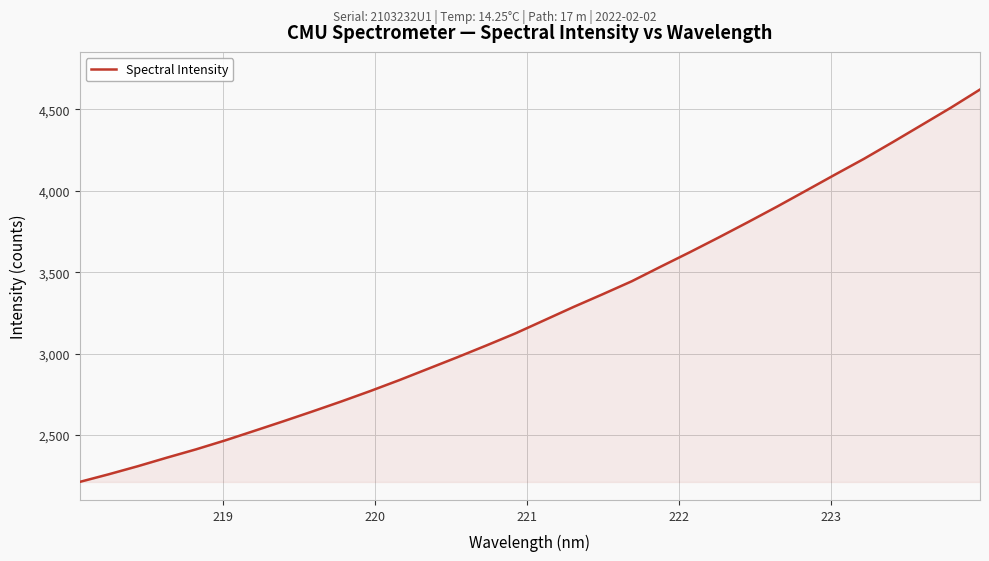

What is the minimum value shown in the chart?

2211.8